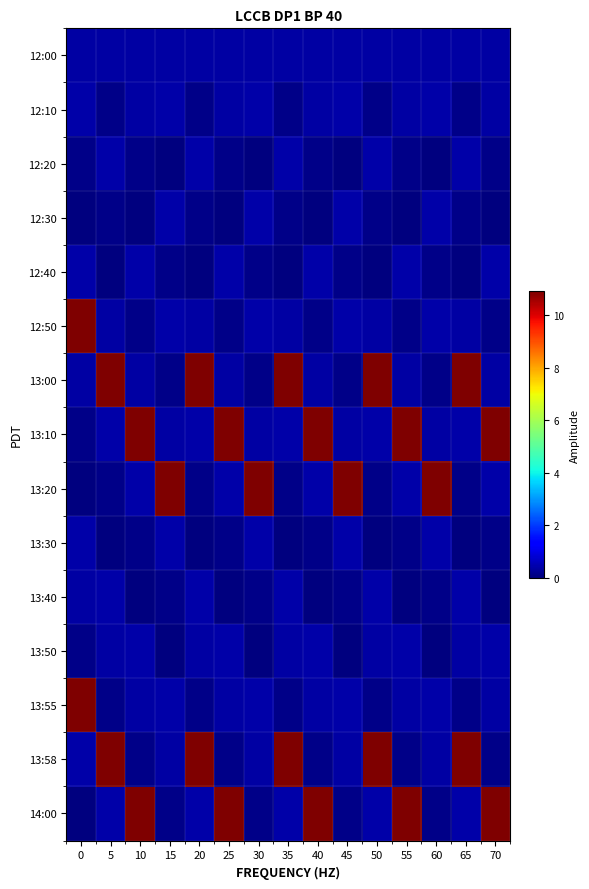

Reading left to right, list all the values displayed in this chart.

12:00: 0=0.4	5=0.4	10=0.4	15=0.4	20=0.4	25=0.4	30=0.4	35=0.4	40=0.4	45=0.4	50=0.4	55=0.4	60=0.4	65=0.4	70=0.4
12:10: 0=0.4	5=0.1	10=0.4	15=0.4	20=0.1	25=0.4	30=0.4	35=0.1	40=0.4	45=0.4	50=0.1	55=0.4	60=0.4	65=0.1	70=0.4
12:20: 0=0.1	5=0.4	10=0.1	15=0.0	20=0.4	25=0.1	30=0.0	35=0.4	40=0.1	45=0.0	50=0.4	55=0.1	60=0.0	65=0.4	70=0.1
12:30: 0=0.0	5=0.1	10=0.0	15=0.4	20=0.1	25=0.0	30=0.4	35=0.1	40=0.0	45=0.4	50=0.1	55=0.0	60=0.4	65=0.1	70=0.0
12:40: 0=0.4	5=0.0	10=0.4	15=0.1	20=0.0	25=0.4	30=0.1	35=0.0	40=0.4	45=0.1	50=0.0	55=0.4	60=0.1	65=0.0	70=0.4
12:50: 0=10.9	5=0.4	10=0.1	15=0.4	20=0.4	25=0.1	30=0.4	35=0.4	40=0.1	45=0.4	50=0.4	55=0.1	60=0.4	65=0.4	70=0.1
13:00: 0=0.4	5=10.9	10=0.4	15=0.1	20=10.9	25=0.4	30=0.1	35=10.9	40=0.4	45=0.1	50=10.9	55=0.4	60=0.1	65=10.9	70=0.4
13:10: 0=0.1	5=0.4	10=10.9	15=0.4	20=0.4	25=10.9	30=0.4	35=0.4	40=10.9	45=0.4	50=0.4	55=10.9	60=0.4	65=0.4	70=10.9
13:20: 0=0.0	5=0.1	10=0.4	15=10.9	20=0.1	25=0.4	30=10.9	35=0.1	40=0.4	45=10.9	50=0.1	55=0.4	60=10.9	65=0.1	70=0.4
13:30: 0=0.4	5=0.0	10=0.1	15=0.4	20=0.0	25=0.1	30=0.4	35=0.0	40=0.1	45=0.4	50=0.0	55=0.1	60=0.4	65=0.0	70=0.1
13:40: 0=0.4	5=0.4	10=0.0	15=0.1	20=0.4	25=0.0	30=0.1	35=0.4	40=0.0	45=0.1	50=0.4	55=0.0	60=0.1	65=0.4	70=0.0
13:50: 0=0.1	5=0.4	10=0.4	15=0.0	20=0.4	25=0.4	30=0.0	35=0.4	40=0.4	45=0.0	50=0.4	55=0.4	60=0.0	65=0.4	70=0.4
13:55: 0=10.9	5=0.1	10=0.4	15=0.4	20=0.1	25=0.4	30=0.4	35=0.1	40=0.4	45=0.4	50=0.1	55=0.4	60=0.4	65=0.1	70=0.4
13:58: 0=0.4	5=10.9	10=0.1	15=0.4	20=10.9	25=0.1	30=0.4	35=10.9	40=0.1	45=0.4	50=10.9	55=0.1	60=0.4	65=10.9	70=0.1
14:00: 0=0.0	5=0.4	10=10.9	15=0.1	20=0.4	25=10.9	30=0.1	35=0.4	40=10.9	45=0.1	50=0.4	55=10.9	60=0.1	65=0.4	70=10.9